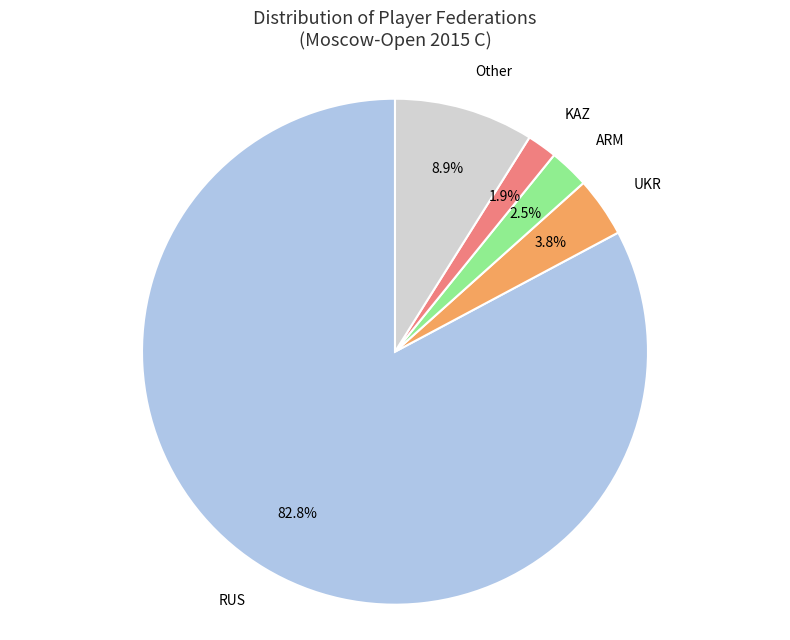

Between Other and RUS, which is larger?

RUS